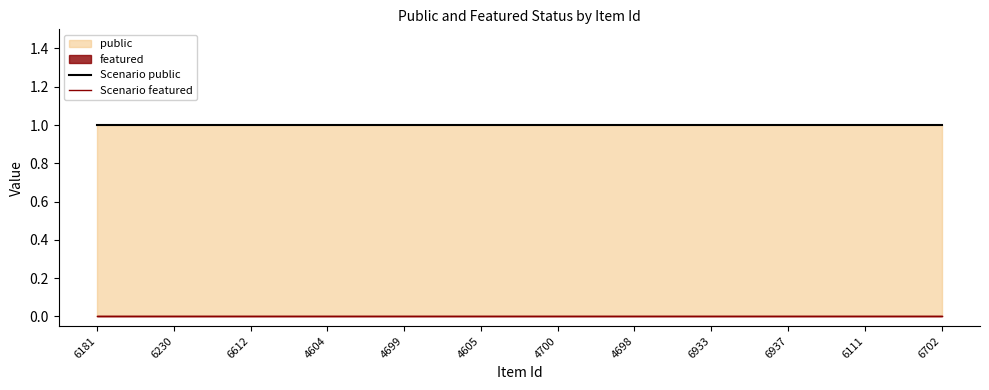

Which series has the largest range (max minus min)?

Scenario public